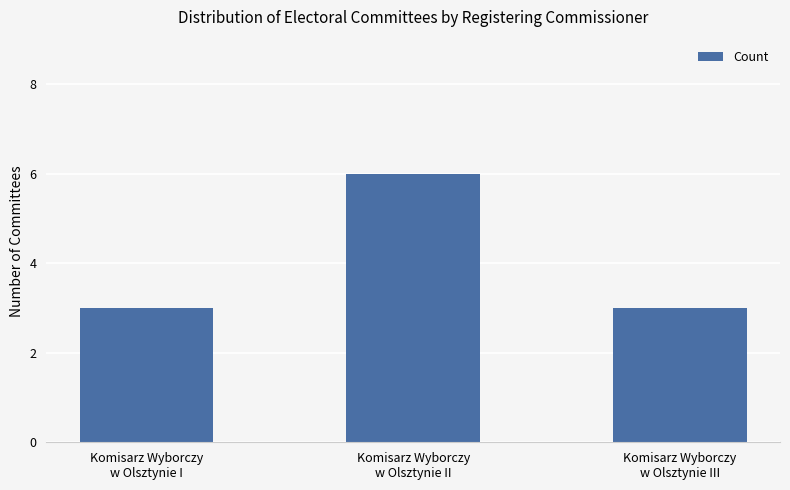

What position from the left is Komisarz Wyborczy
w Olsztynie III?

3